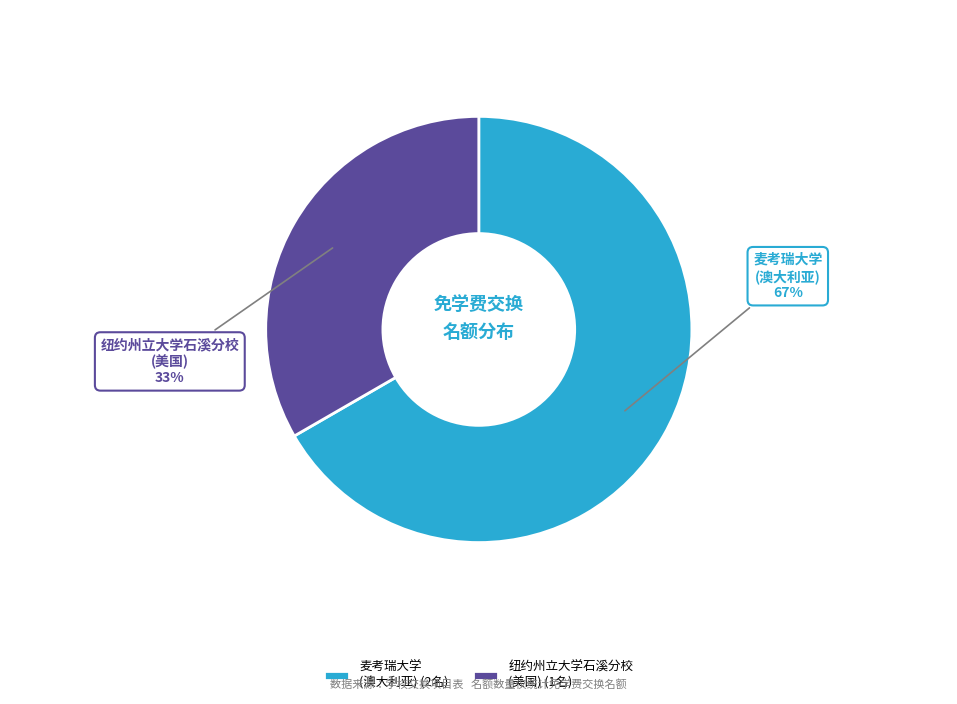

How many slices are in this pie chart?

2